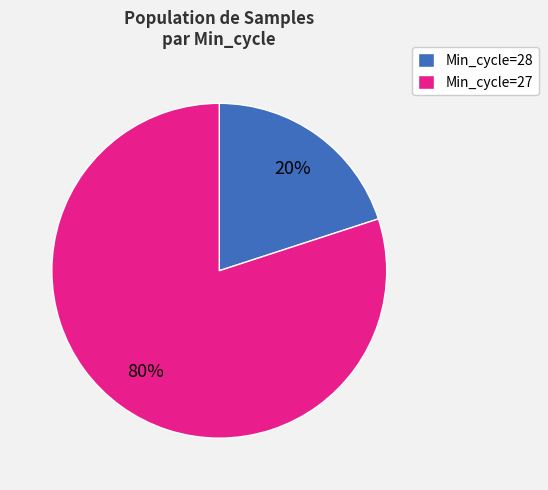

How many slices are in this pie chart?

2